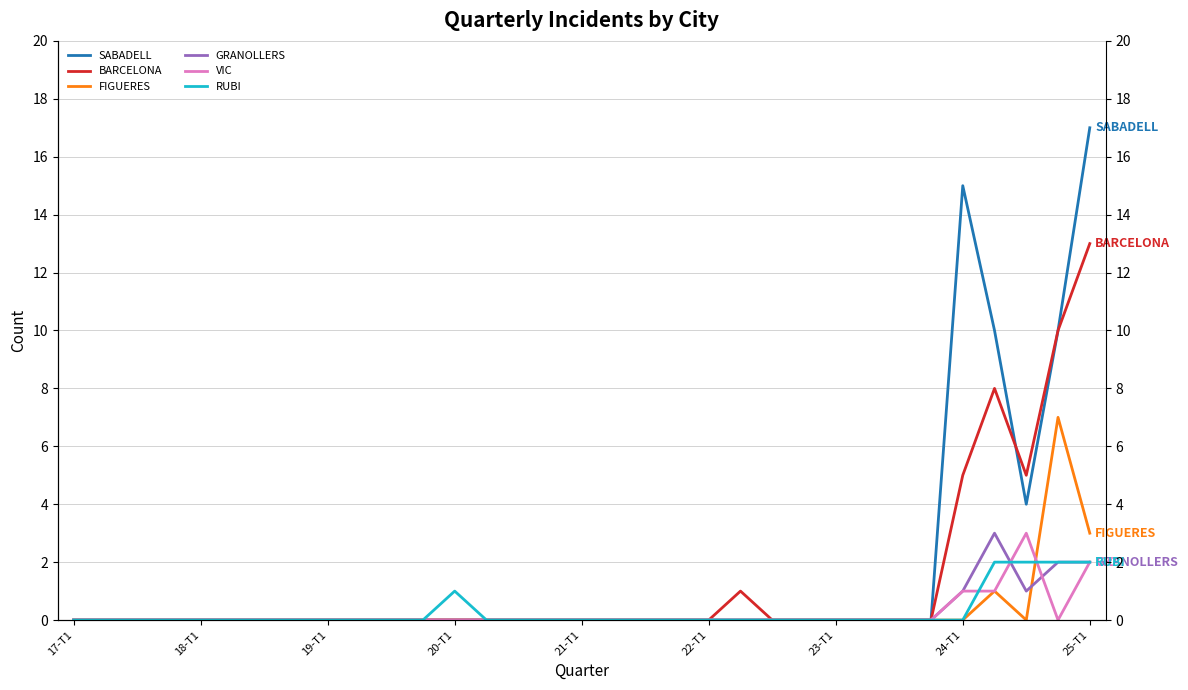

True or false: GRANOLLERS and VIC intersect in this chart.

True